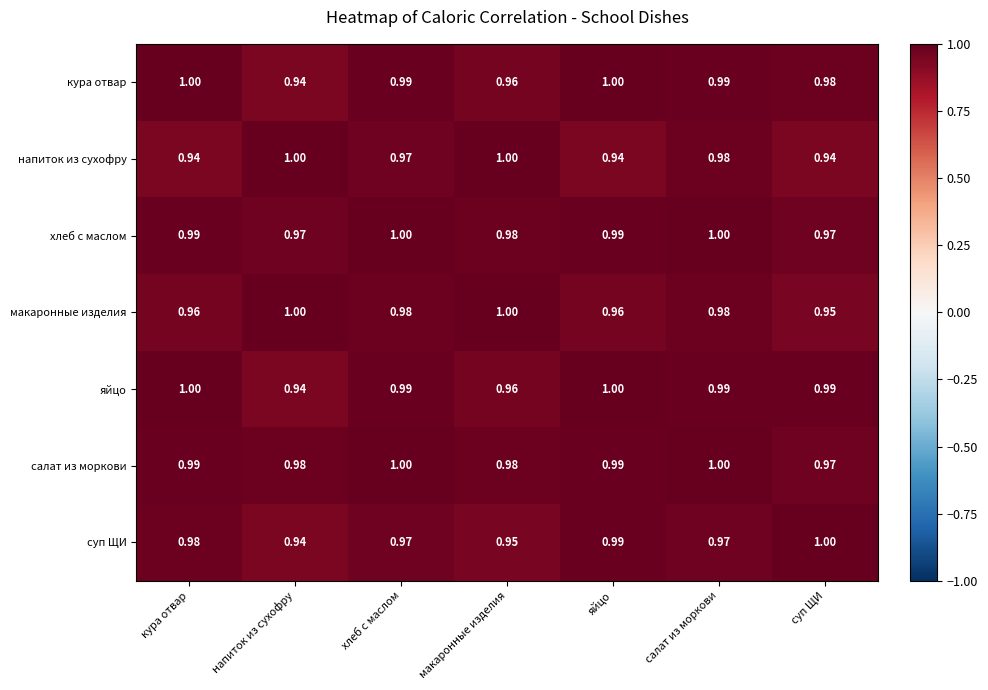

Which series has the largest total across all categories?

салат из моркови